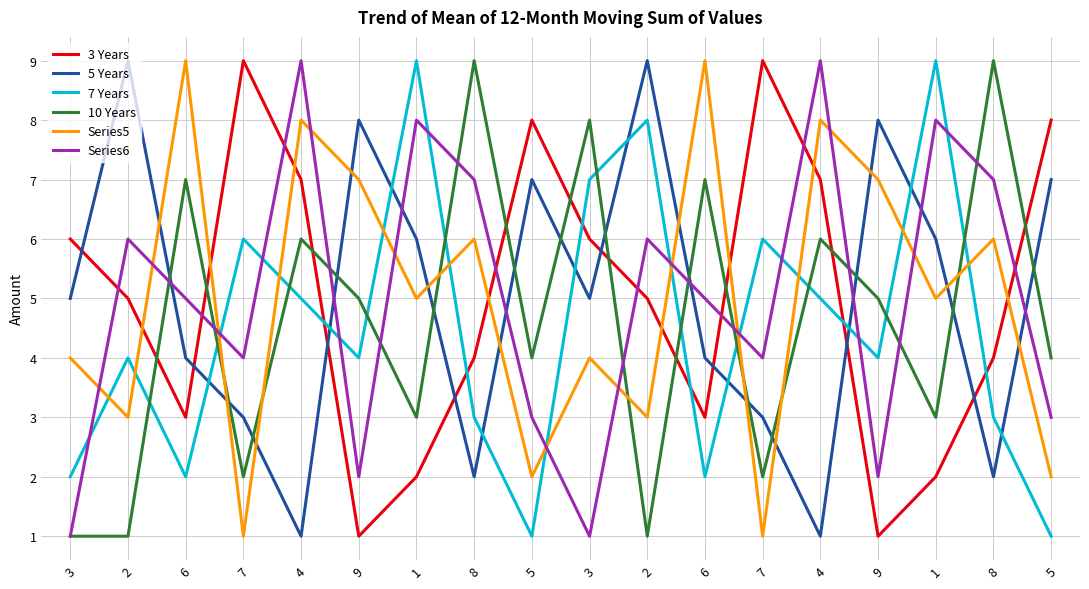

Count the 5 Years values in the range 3 to 7.

10